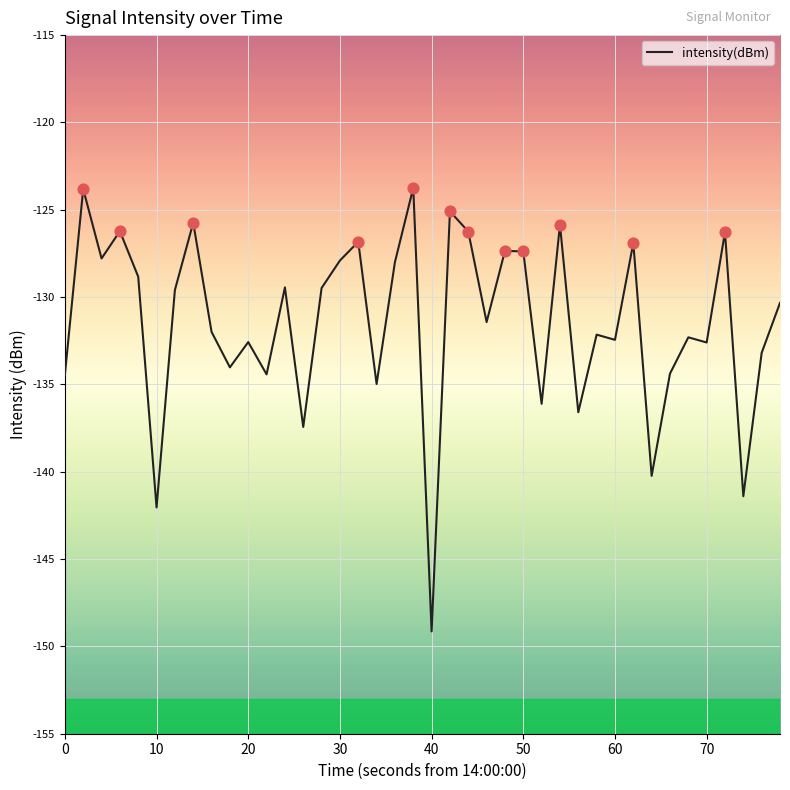

What is the maximum value shown in the chart?

-123.7